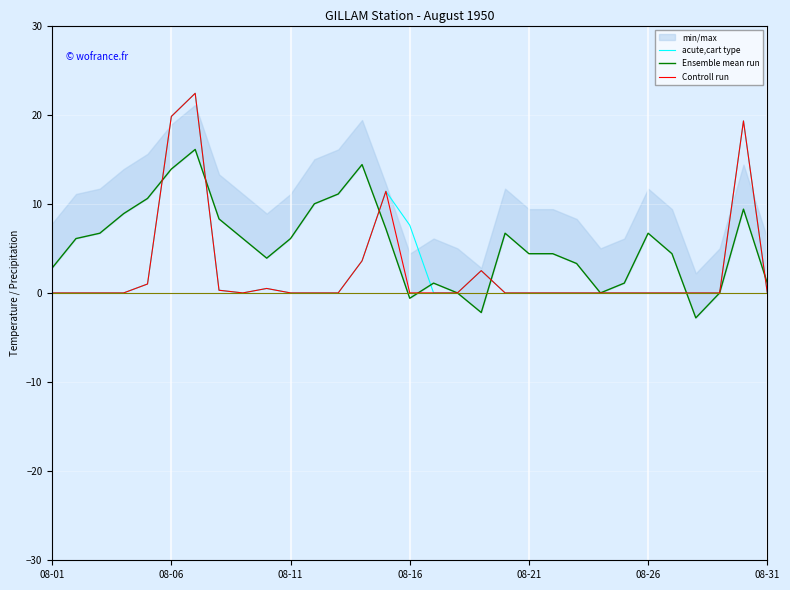

How many intersections are there between Ensemble mean run and acute,cart type?

7